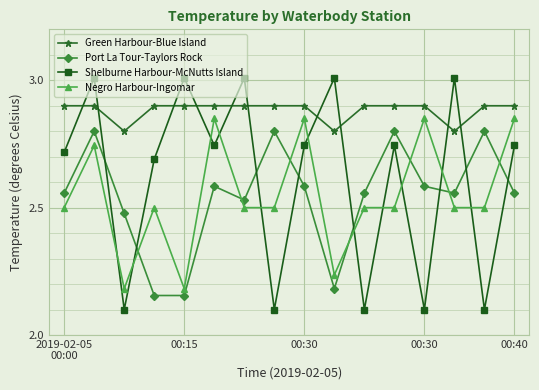

What is the difference between the maximum and second lowest values in the Negro Harbour-Ingomar series?

0.7